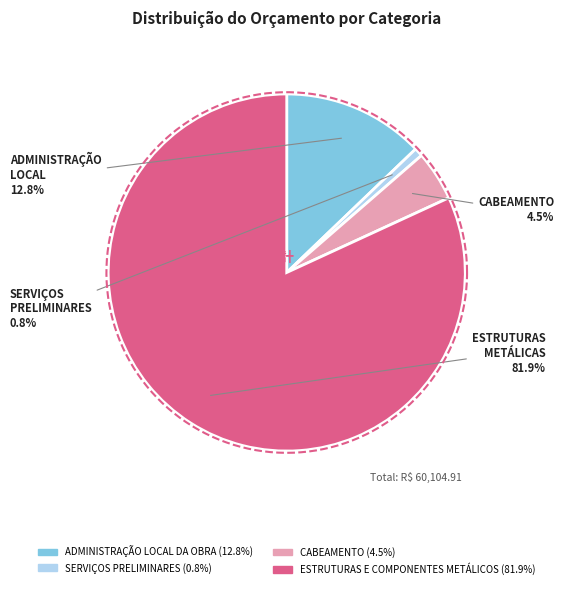

What is the change in value from SERVIÇOS PRELIMINARES to CABEAMENTO?

+2244.4